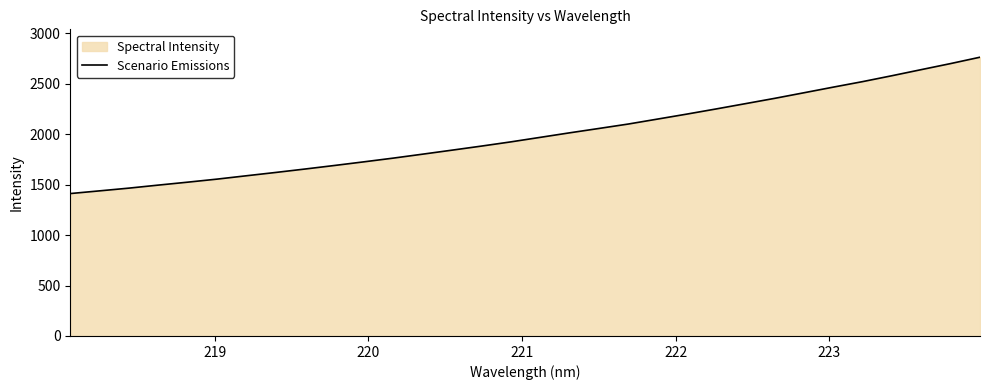

Reading right to left, what are all the values shown in this chart?

2764.2	2701.2	2641.2	2580.9	2522.4	2467.8	2411.9	2356.5	2303.7	2251.1	2200.0	2150.5	2101.3	2057.4	2014.1	1969.3	1924.5	1882.8	1842.6	1802.8	1763.7	1726.8	1690.8	1655.7	1621.6	1588.7	1555.4	1525.2	1496.1	1466.1	1439.0	1412.1